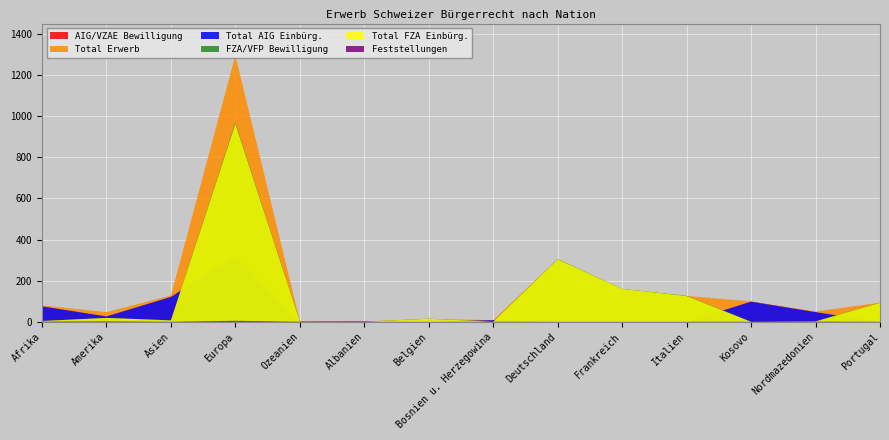

Reading left to right, transcribe all the data shown in this chart.

Total Erwerb: Afrika=80	Amerika=47	Asien=128	Europa=1295	Ozeanien=3	Albanien=2	Belgien=15	Bosnien u. Herzegowina=8	Deutschland=305	Frankreich=160	Italien=126	Kosovo=99	Nordmazedonien=50	Portugal=93
FZA/VFP Bewilligung: Afrika=4	Amerika=19	Asien=7	Europa=968	Ozeanien=1	Albanien=0	Belgien=15	Bosnien u. Herzegowina=0	Deutschland=305	Frankreich=160	Italien=126	Kosovo=1	Nordmazedonien=2	Portugal=93
Total FZA Einbürg.: Afrika=4	Amerika=19	Asien=7	Europa=962	Ozeanien=1	Albanien=0	Belgien=15	Bosnien u. Herzegowina=0	Deutschland=304	Frankreich=160	Italien=125	Kosovo=0	Nordmazedonien=2	Portugal=92
AIG/VZAE Bewilligung: Afrika=76	Amerika=28	Asien=121	Europa=327	Ozeanien=2	Albanien=2	Belgien=0	Bosnien u. Herzegowina=8	Deutschland=0	Frankreich=0	Italien=0	Kosovo=98	Nordmazedonien=48	Portugal=0
Total AIG Einbürg.: Afrika=75	Amerika=26	Asien=121	Europa=322	Ozeanien=2	Albanien=2	Belgien=0	Bosnien u. Herzegowina=8	Deutschland=0	Frankreich=0	Italien=0	Kosovo=98	Nordmazedonien=47	Portugal=0
Feststellungen: Afrika=1	Amerika=2	Asien=0	Europa=5	Ozeanien=0	Albanien=0	Belgien=0	Bosnien u. Herzegowina=0	Deutschland=0	Frankreich=0	Italien=0	Kosovo=0	Nordmazedonien=1	Portugal=0